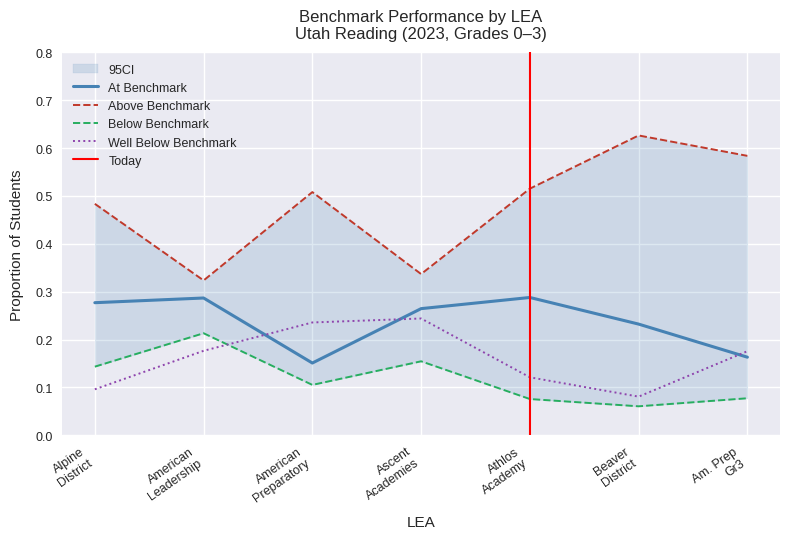

What is the label of the 1st point from the left?

Alpine District